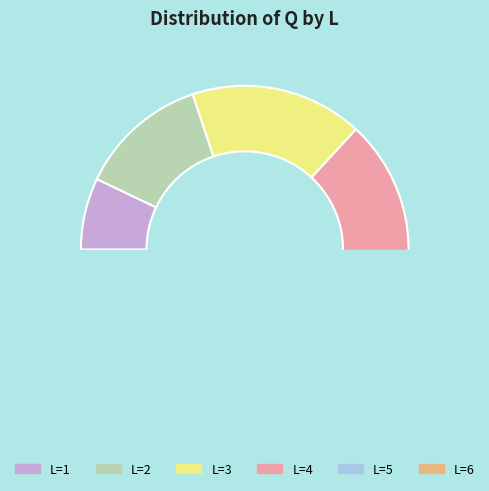

How many slices are in this pie chart?

6